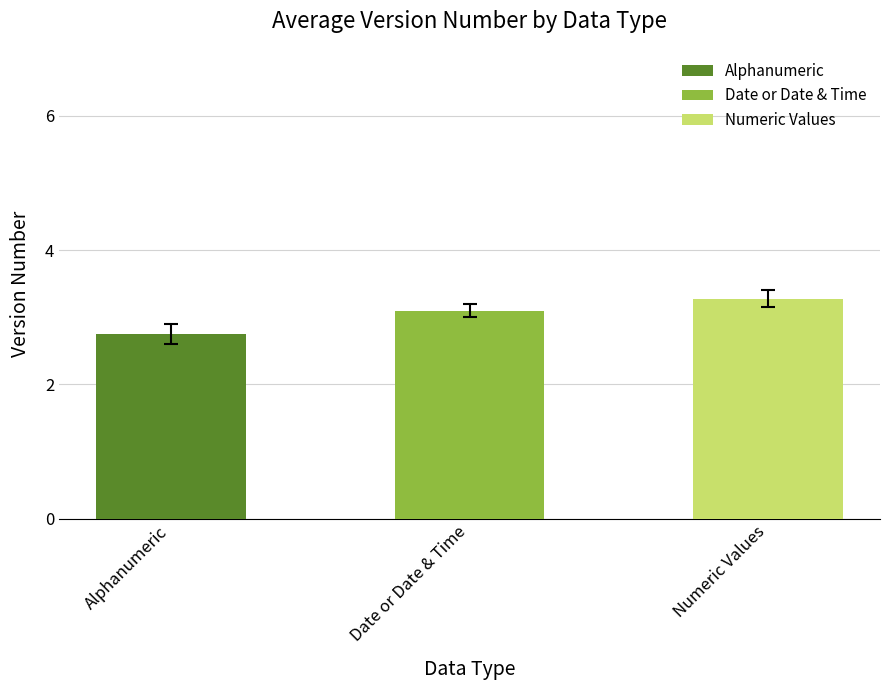

At which label is the value closest to 2?

Alphanumeric